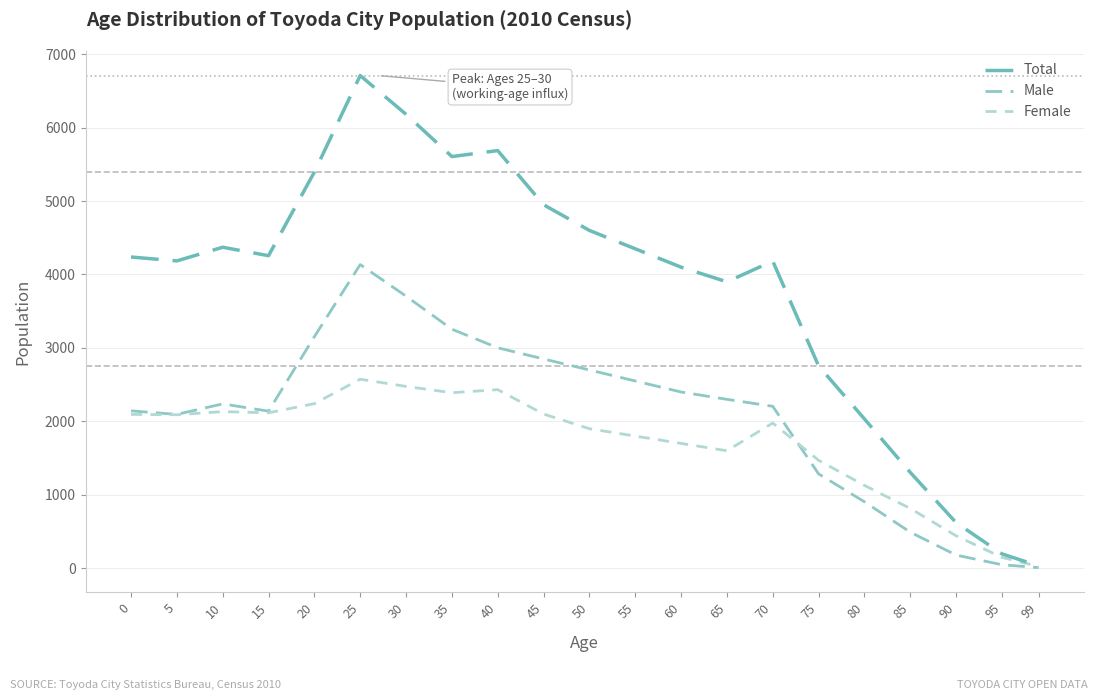

True or false: Female and Total intersect in this chart.

False